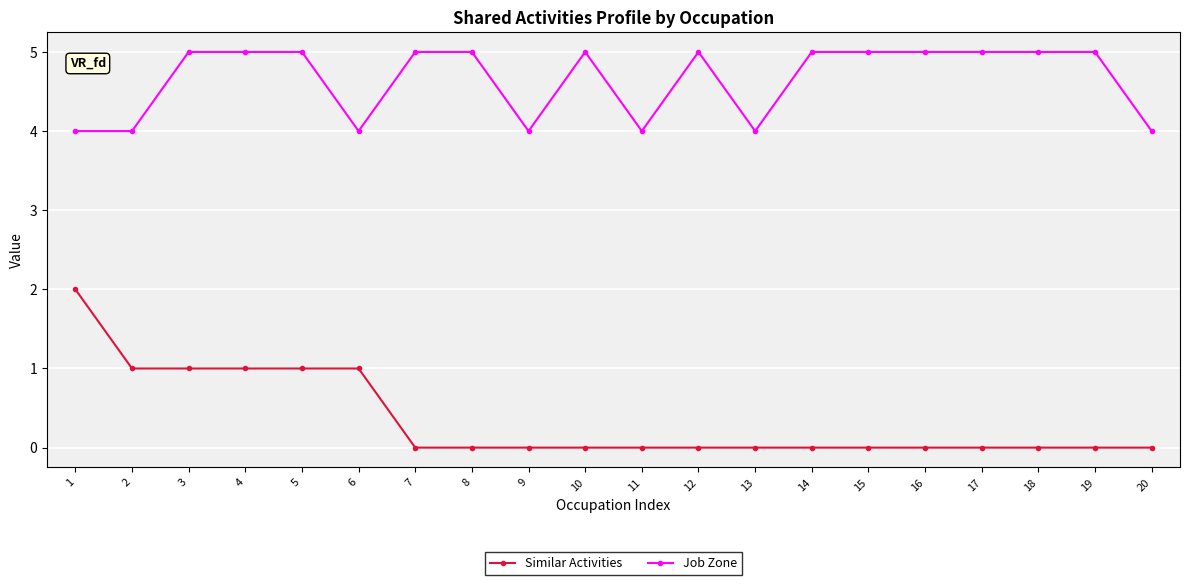

What value does the Job Zone series have at 7?

5